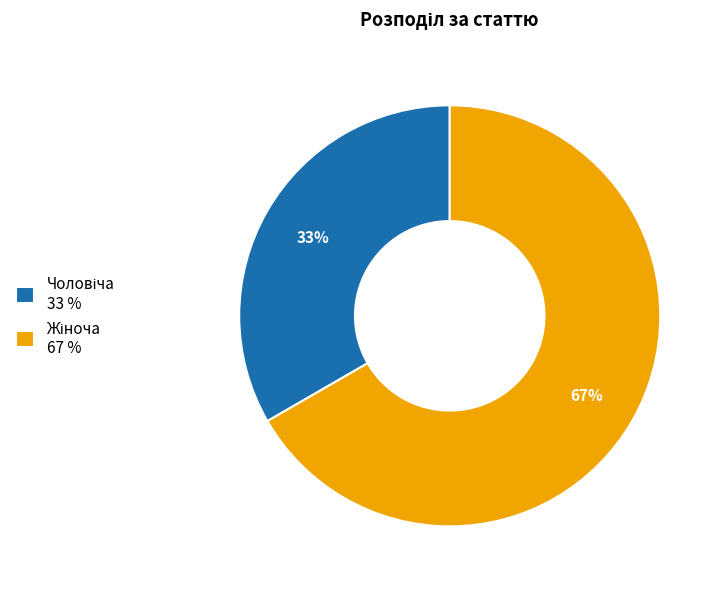

Count the number of slices in the pie.

2